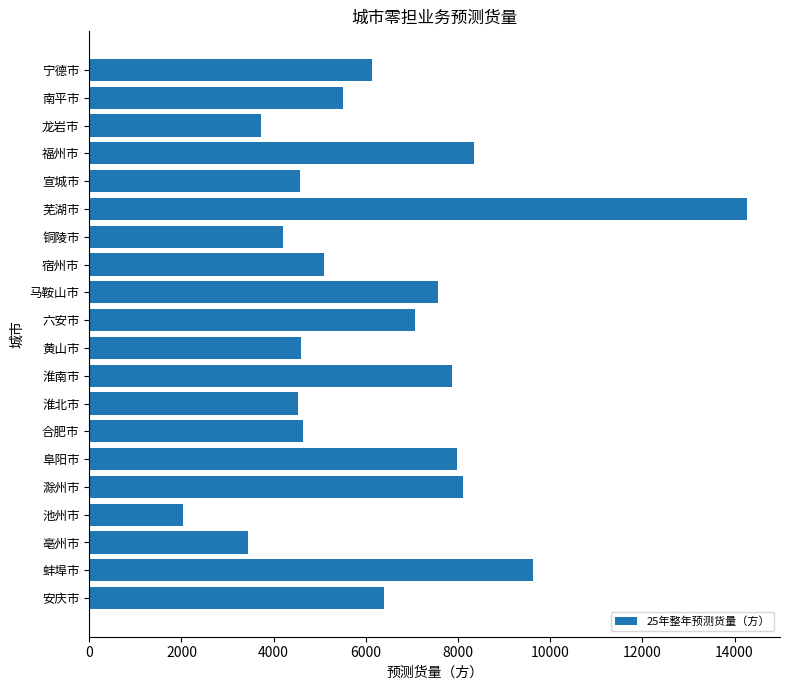

Is it true that the value at 淮北市 is 4537.1?

True